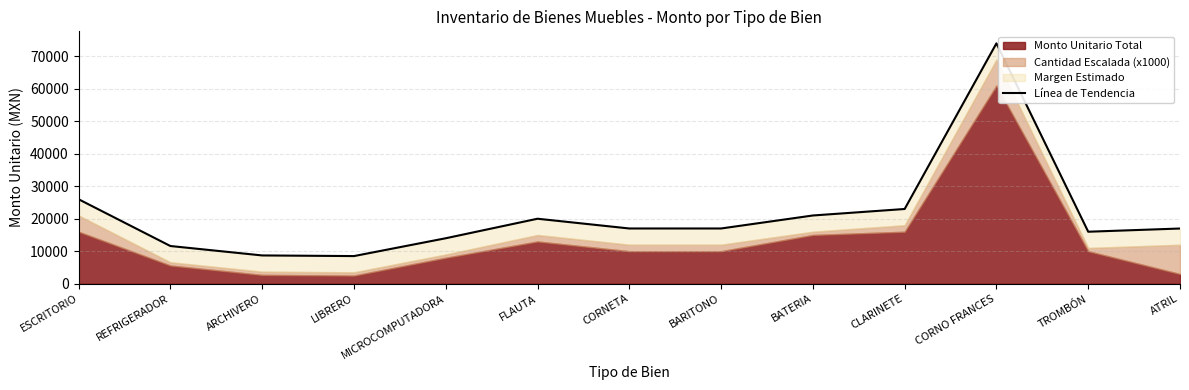

Count the number of categories in the chart.

13